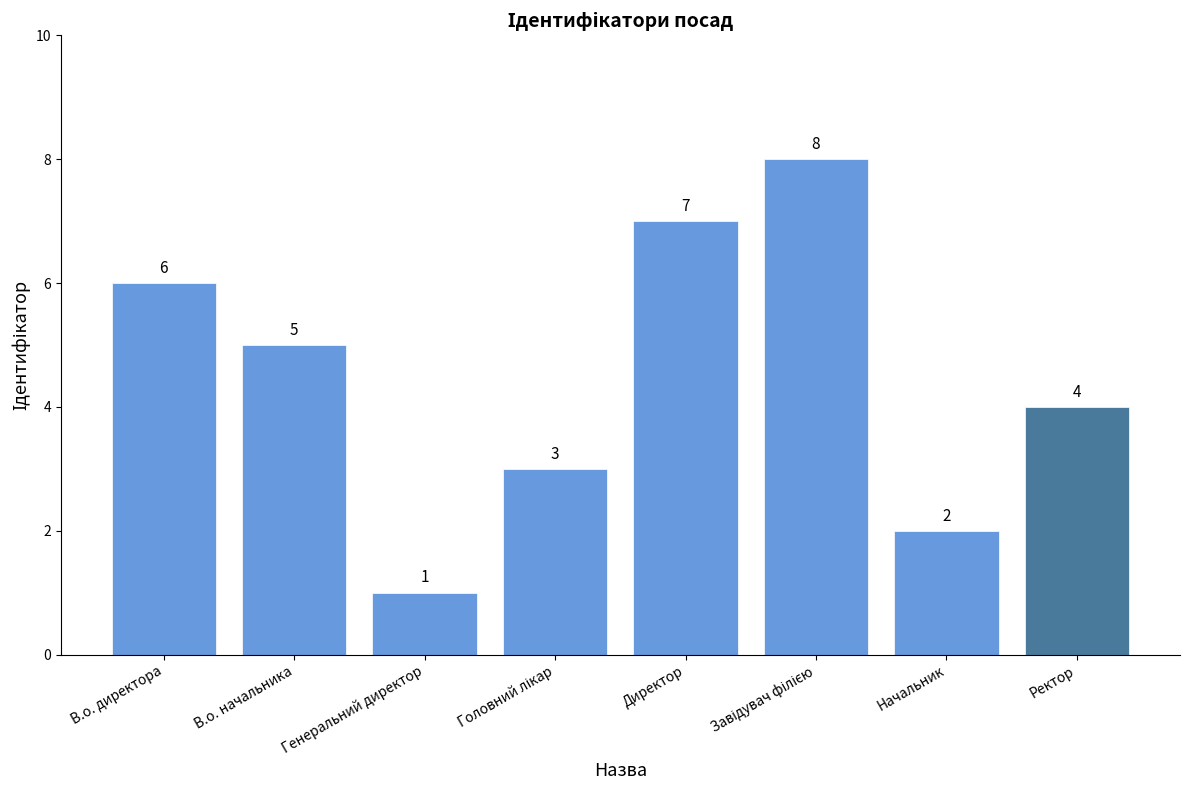

Is it true that the value at Ректор is 4?

True